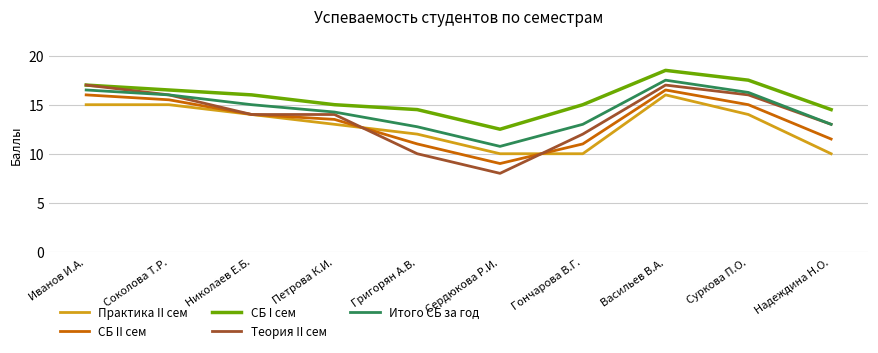

Is this an area chart (filled region under the line)?

No